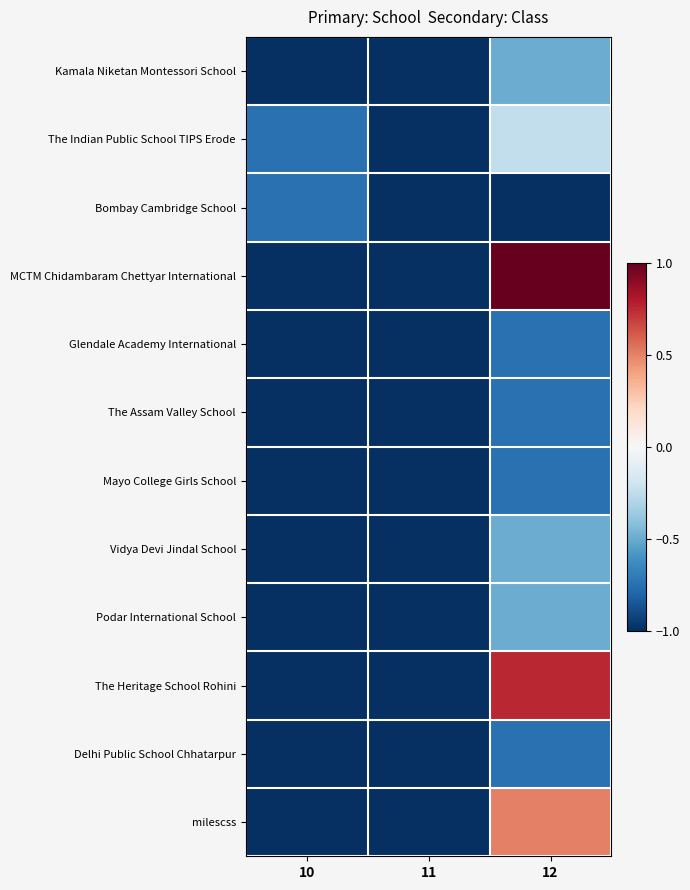

Which series changed the most between 10 and 11?

The Indian Public School TIPS Erode